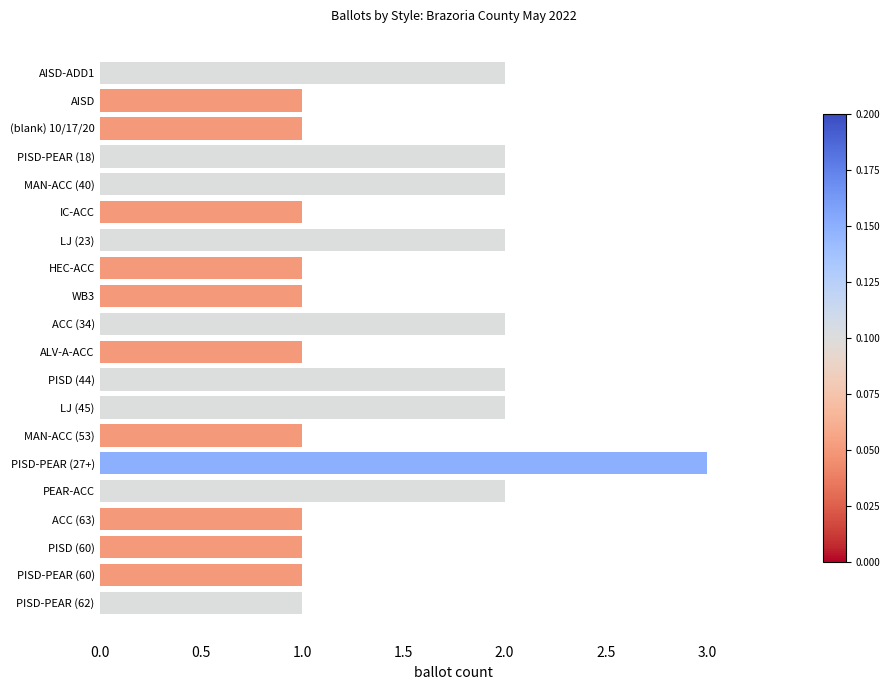

How many bars are there in total?

20